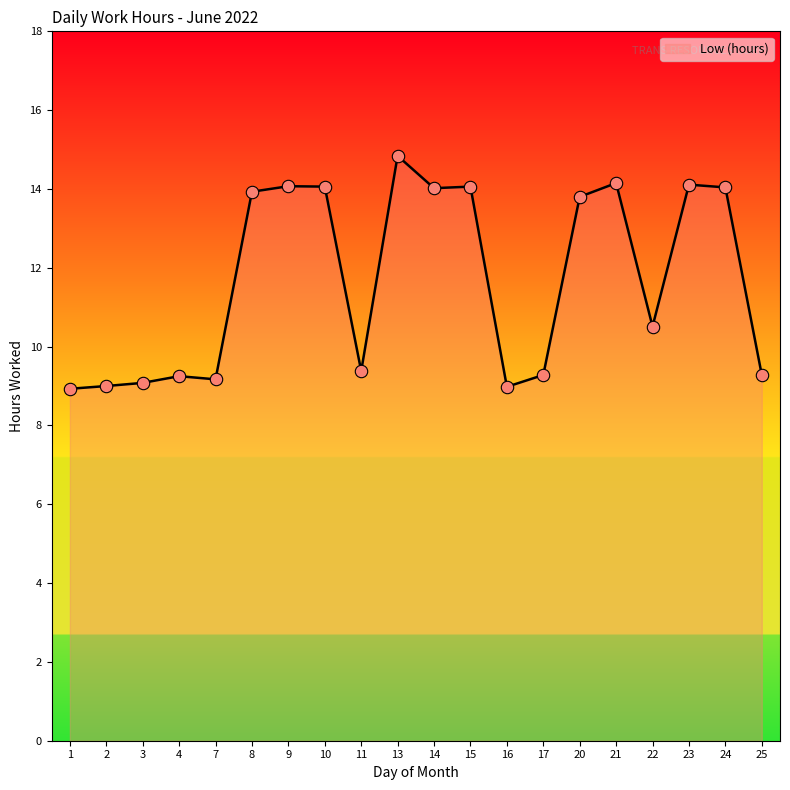

Approximately how many times larger is the value at 17 compared to 21?

0.7